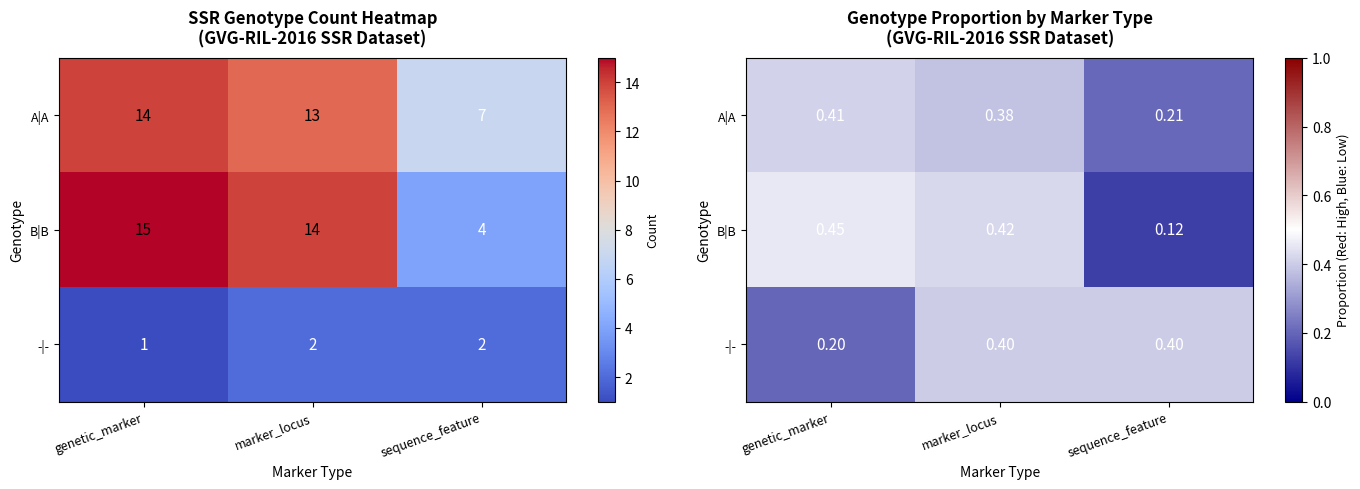

The B|B series shows 0.5 at genetic_marker. True or false?

True